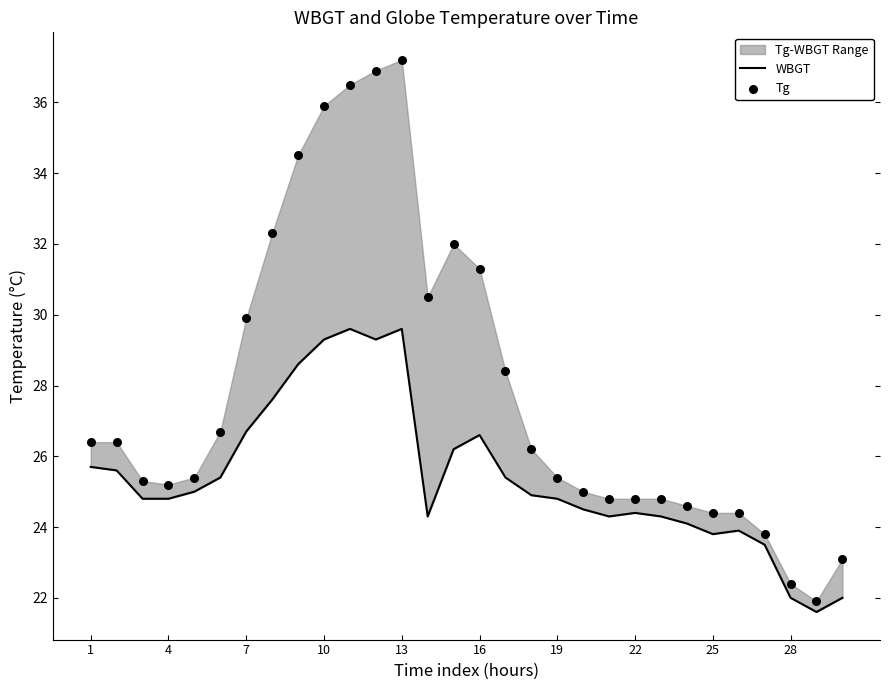

Which series has the largest total across all categories?

Tg